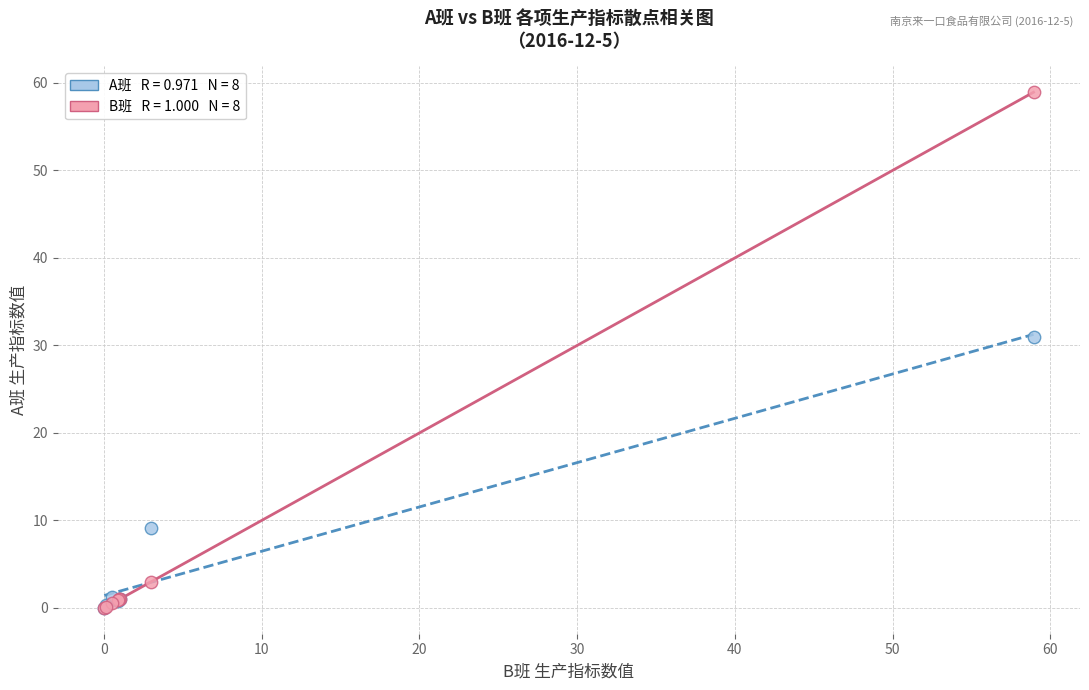

Across all series, what Y value is closest to 29?

31.0